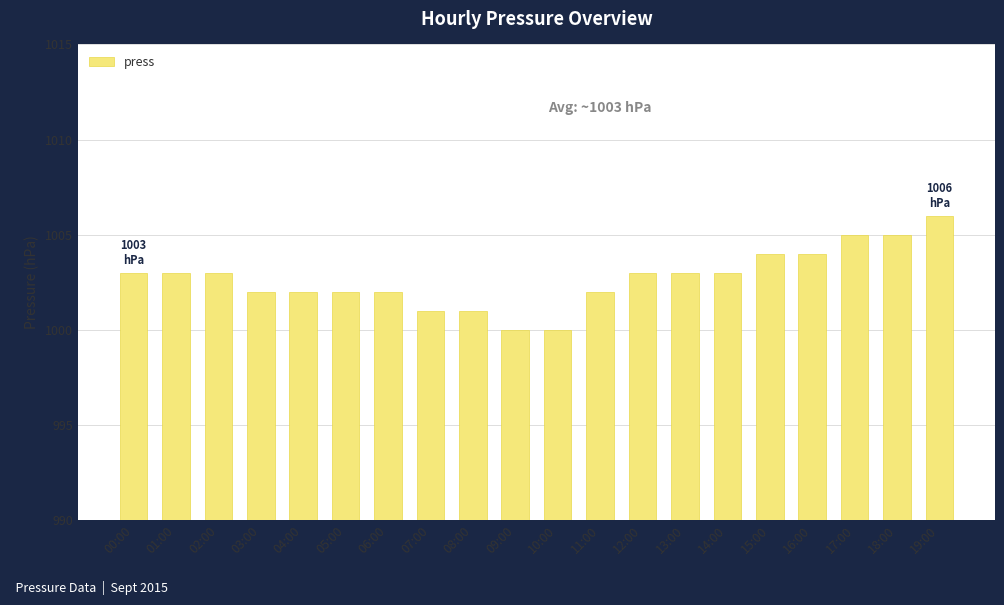

What is the ratio of the value at 01:00 to the value at 12:00?

1.0